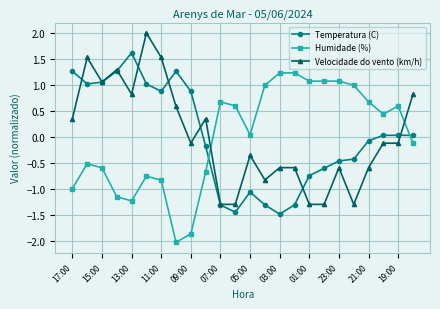

What is the value of the Temperatura (C) point at the 9th from the left?

0.9